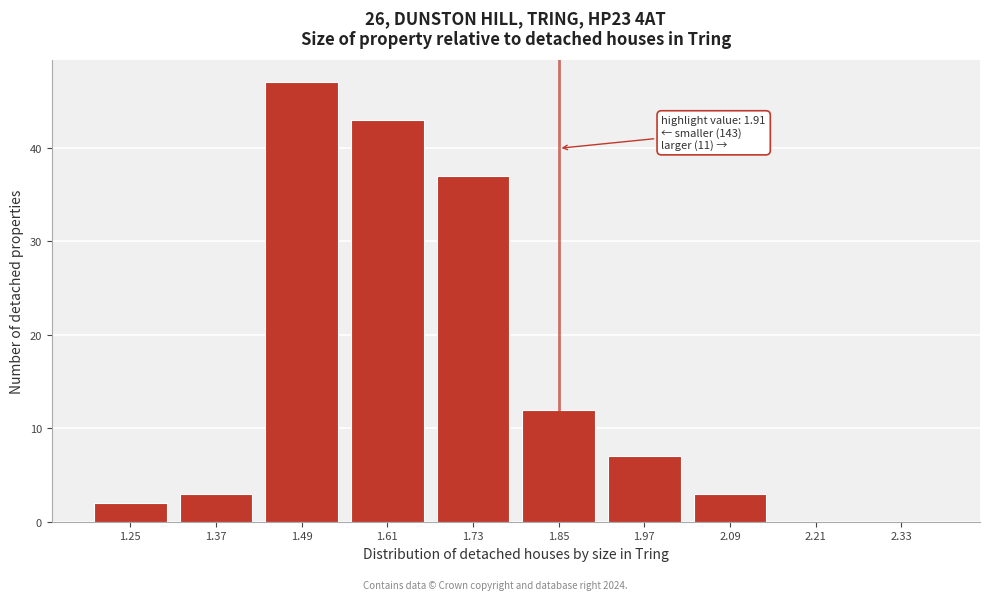

Reading left to right, list all the values displayed in this chart.

1.25=2	1.37=3	1.49=47	1.61=43	1.73=37	1.85=12	1.97=7	2.09=3	2.21=0	2.33=0